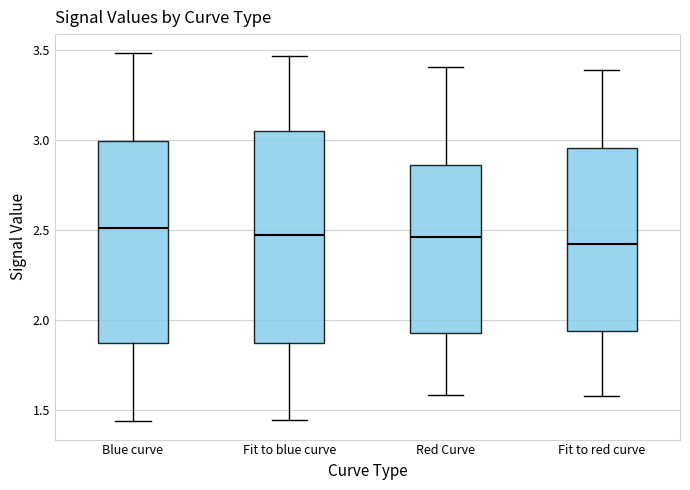

Reading left to right, read every box against the y-axis: the position of its median line, the range the box covers, and the ends of its whiskers. The values are not printed on the chart, so give them approximately, as read against the axis.

Blue curve: median 2.50, box 1.85 to 3.00, whiskers 1.45 to 3.50
Fit to blue curve: median 2.45, box 1.85 to 3.05, whiskers 1.45 to 3.45
Red Curve: median 2.45, box 1.95 to 2.85, whiskers 1.60 to 3.40
Fit to red curve: median 2.40, box 1.95 to 2.95, whiskers 1.60 to 3.40